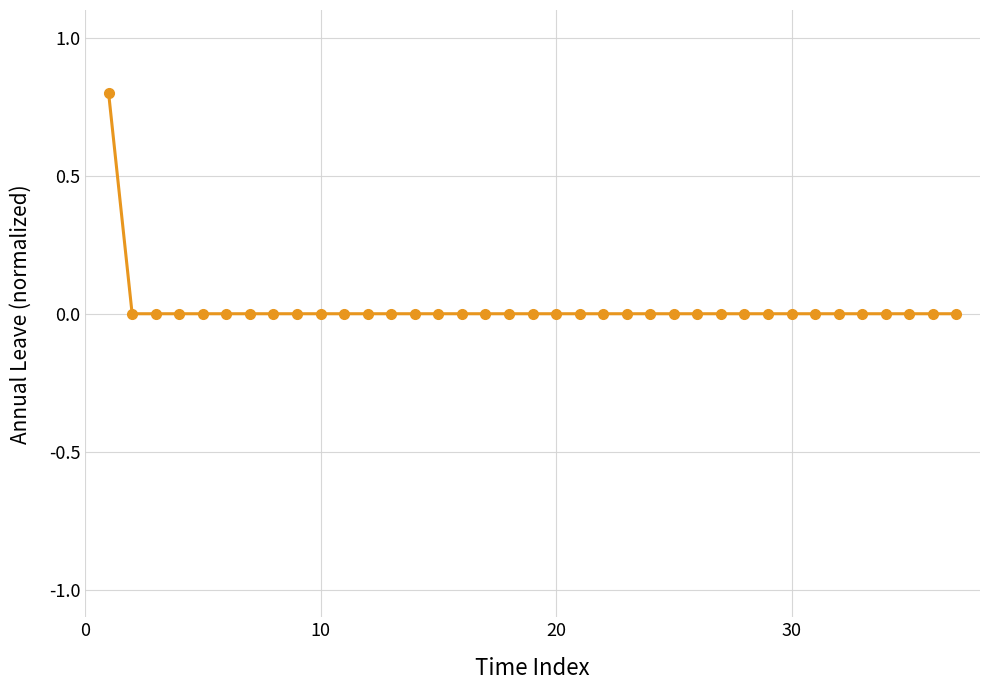

What is the difference between the maximum and second lowest values?

0.8